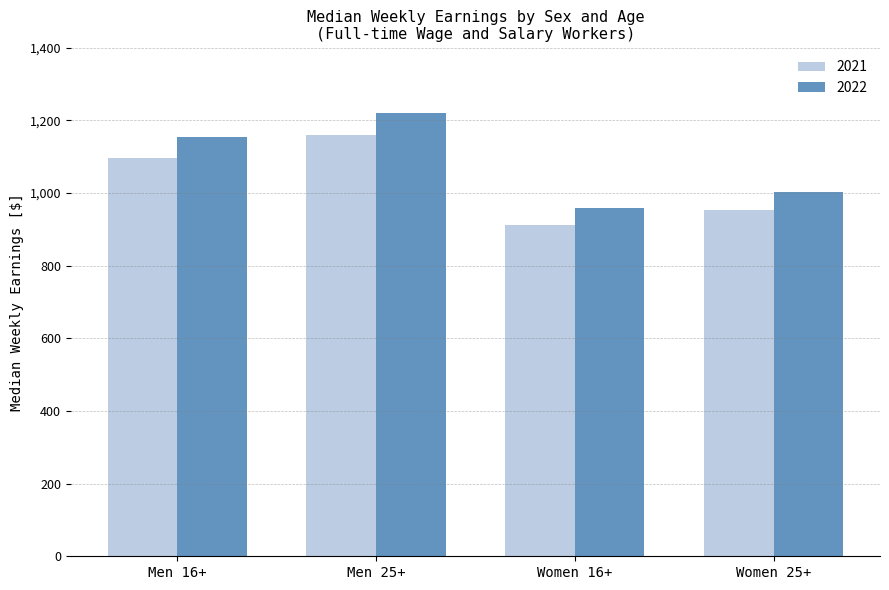

Count the number of data series in this chart.

2